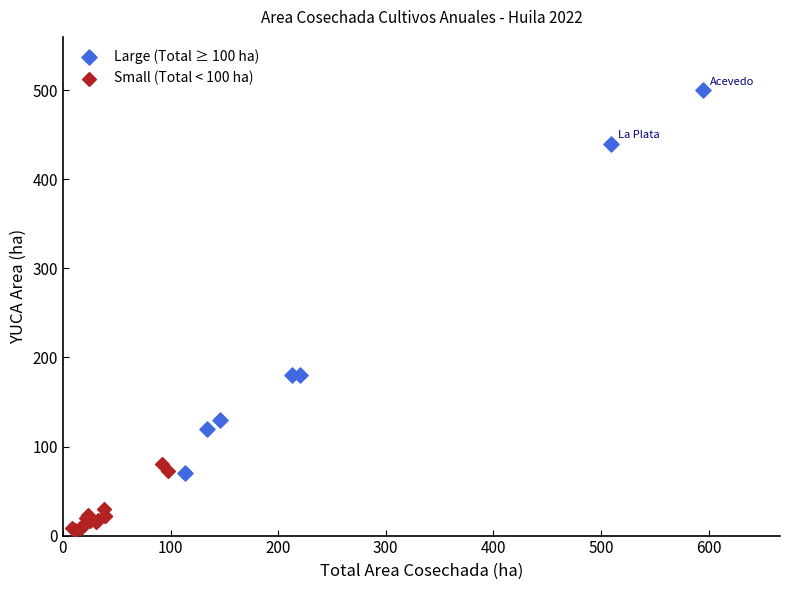

Which series contains the highest Y value?

Large (Total ≥ 100 ha)